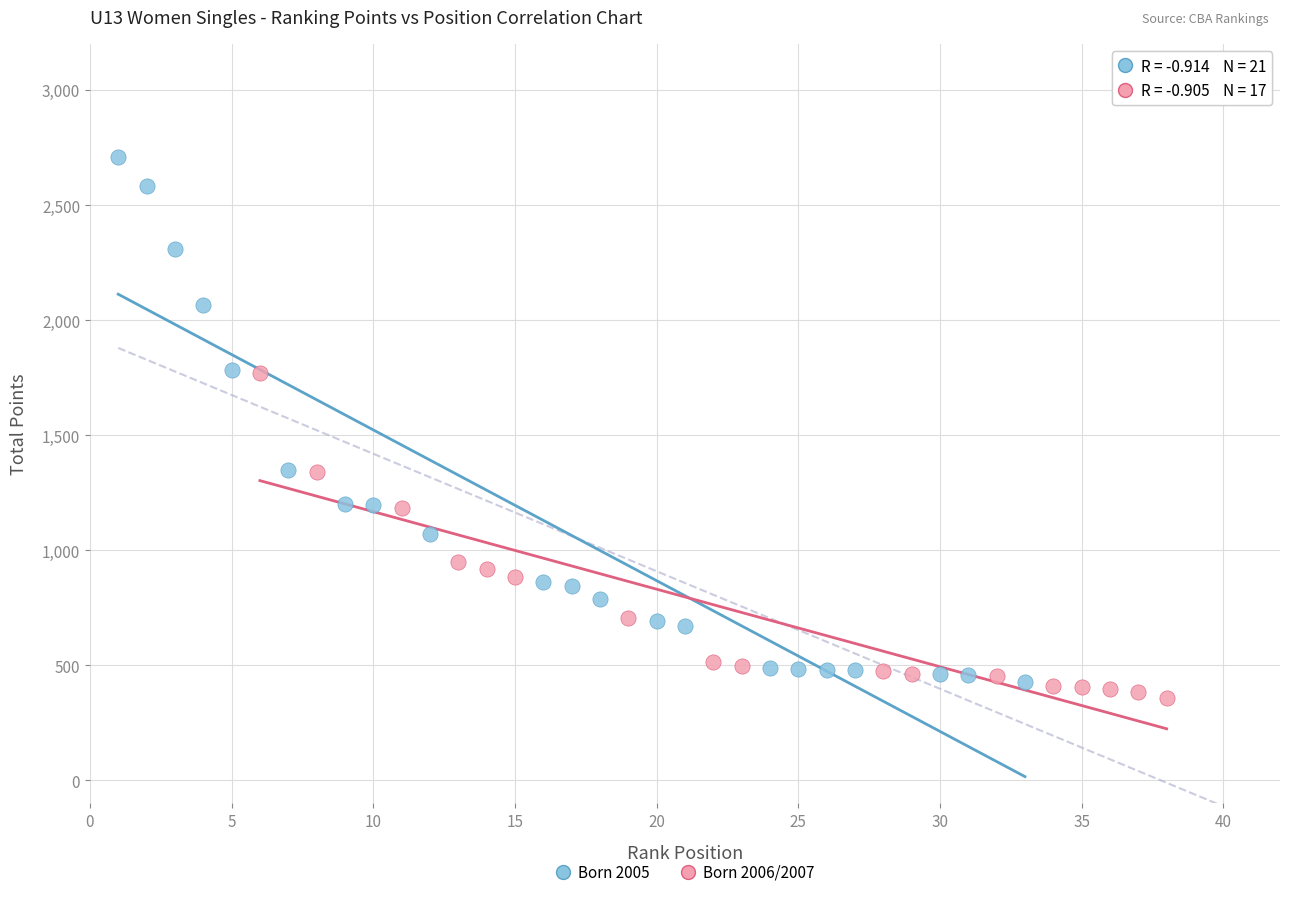

Which series has the largest Y range (max minus min)?

Born 2005